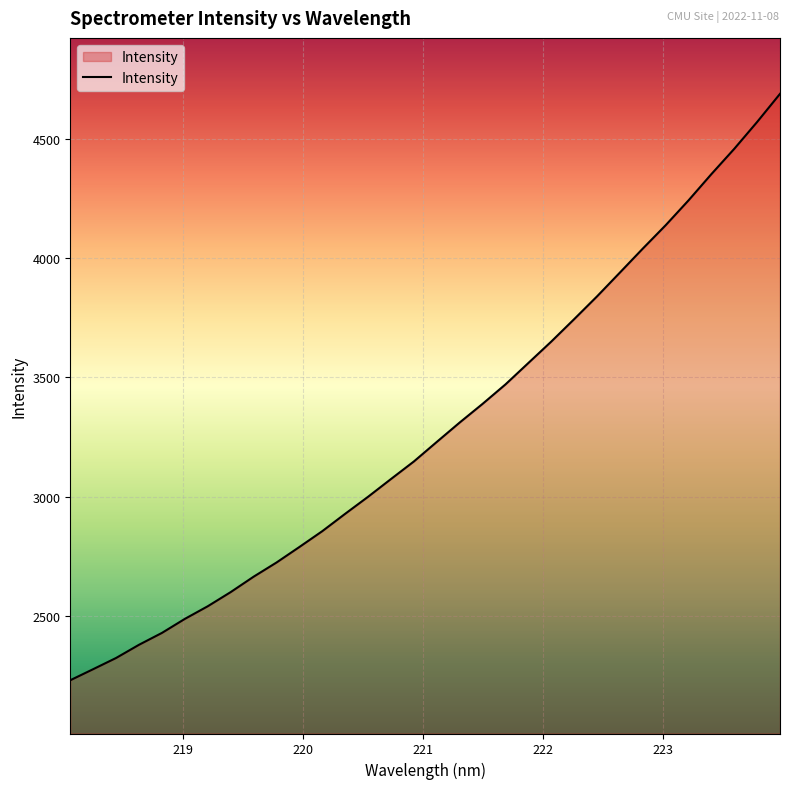

What is the difference between the maximum and minimum values?

2456.4